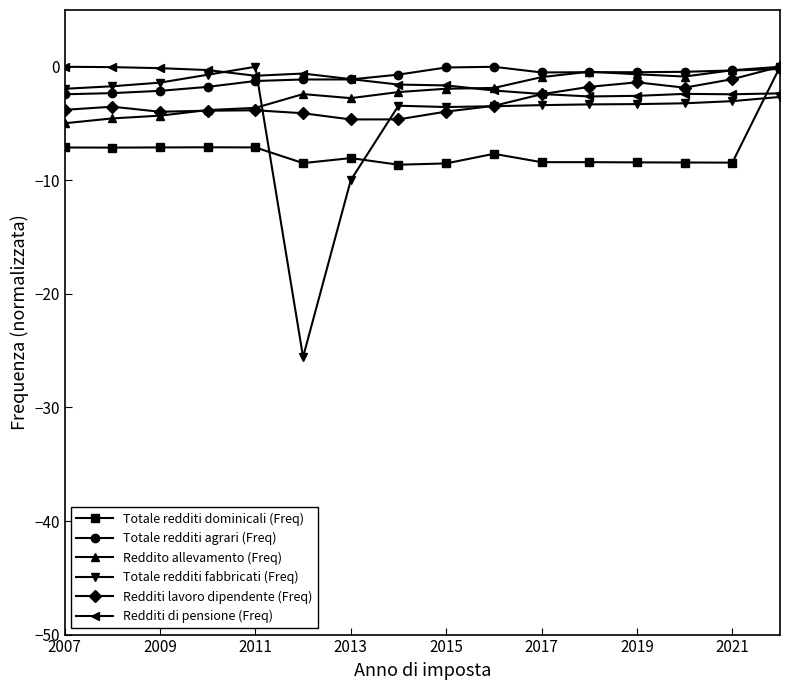

Which series has the largest range (max minus min)?

Totale redditi fabbricati (Freq)